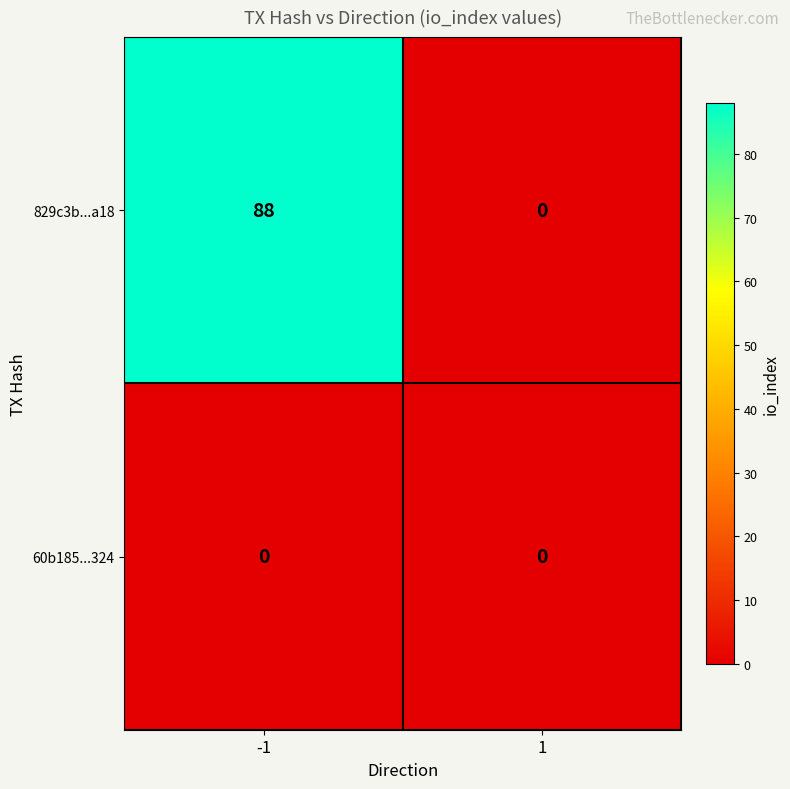

What is the greatest value displayed?

88